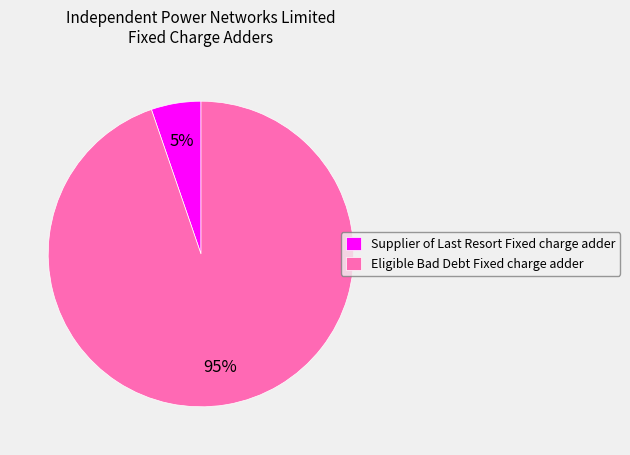

Does any single category account for the majority?

Yes